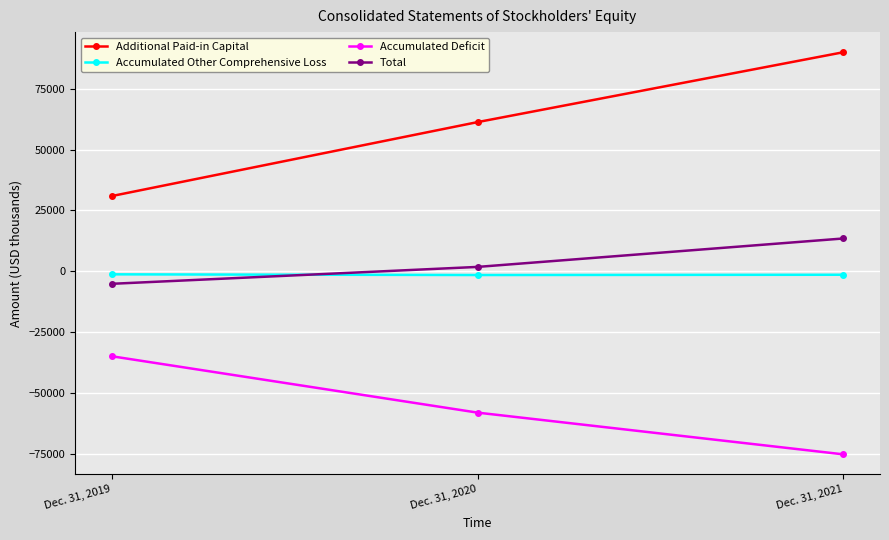

Count the Total values in the range -5083 to 13522.

3